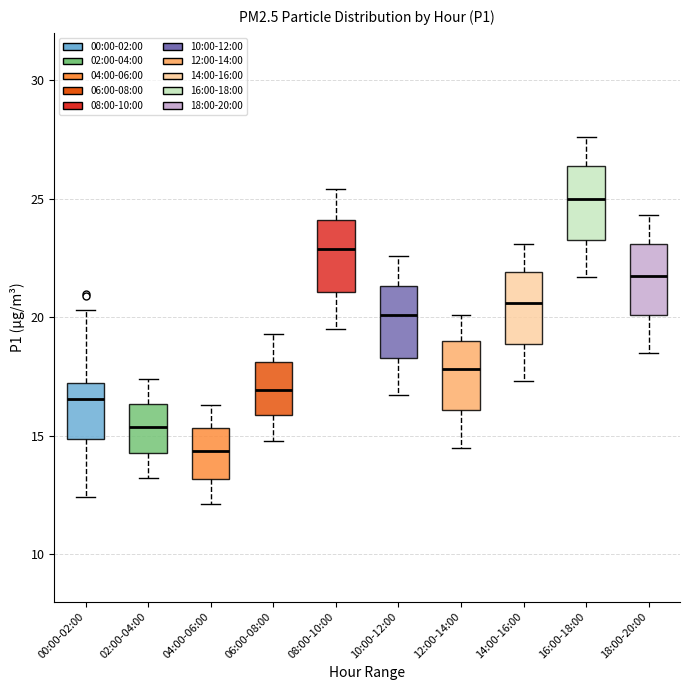

Reading left to right, transcribe this box plot: for each box, give where its median line is, the range the box spans, and where its two whiskers end, as read against the y-axis. The values are not printed on the chart, so give them approximately, as read against the axis.

00:00-02:00: median 16.5, box 15.0 to 17.0, whiskers 12.5 to 20.5
02:00-04:00: median 15.5, box 14.5 to 16.5, whiskers 13.0 to 17.5
04:00-06:00: median 14.5, box 13.0 to 15.5, whiskers 12.0 to 16.5
06:00-08:00: median 17.0, box 16.0 to 18.0, whiskers 15.0 to 19.5
08:00-10:00: median 23.0, box 21.0 to 24.0, whiskers 19.5 to 25.5
10:00-12:00: median 20.0, box 18.5 to 21.5, whiskers 16.5 to 22.5
12:00-14:00: median 18.0, box 16.0 to 19.0, whiskers 14.5 to 20.0
14:00-16:00: median 20.5, box 19.0 to 22.0, whiskers 17.5 to 23.0
16:00-18:00: median 25.0, box 23.5 to 26.5, whiskers 21.5 to 27.5
18:00-20:00: median 22.0, box 20.0 to 23.0, whiskers 18.5 to 24.5